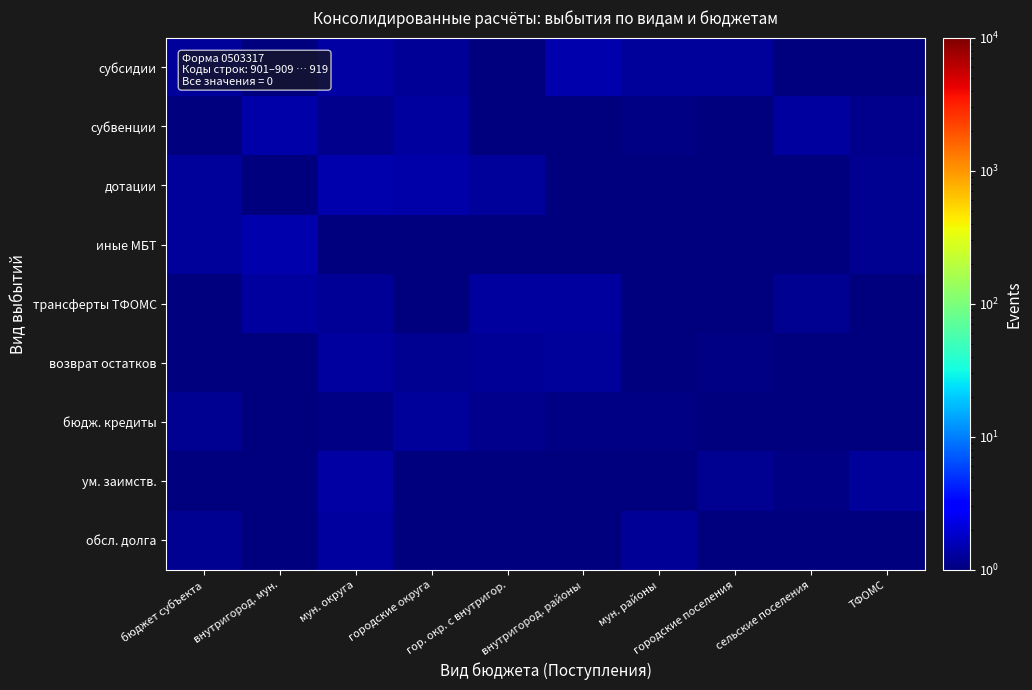

Reading right to left, list all the values displayed in this chart.

субсидии: ТФОМС=1.0	сельские поселения=0.6	городские поселения=1.3	мун. районы=1.3	внутригород. районы=1.5	гор. окр. с внутригор.=0.6	городские округа=1.2	мун. округа=1.4	внутригород. мун.=0.9	бюджет субъекта=1.3
субвенции: ТФОМС=1.1	сельские поселения=1.3	городские поселения=0.6	мун. районы=1.1	внутригород. районы=0.7	гор. окр. с внутригор.=0.9	городские округа=1.3	мун. округа=1.1	внутригород. мун.=1.4	бюджет субъекта=0.9
дотации: ТФОМС=1.2	сельские поселения=0.7	городские поселения=0.5	мун. районы=1.0	внутригород. районы=0.7	гор. окр. с внутригор.=1.3	городские округа=1.4	мун. округа=1.5	внутригород. мун.=0.9	бюджет субъекта=1.3
иные МБТ: ТФОМС=1.2	сельские поселения=0.7	городские поселения=1.0	мун. районы=0.6	внутригород. районы=0.7	гор. окр. с внутригор.=1.0	городские округа=0.9	мун. округа=0.8	внутригород. мун.=1.5	бюджет субъекта=1.2
трансферты ТФОМС: ТФОМС=0.6	сельские поселения=1.2	городские поселения=0.8	мун. районы=0.9	внутригород. районы=1.3	гор. окр. с внутригор.=1.3	городские округа=0.8	мун. округа=1.2	внутригород. мун.=1.3	бюджет субъекта=0.9
возврат остатков: ТФОМС=0.6	сельские поселения=0.6	городские поселения=1.1	мун. районы=1.0	внутригород. районы=1.3	гор. окр. с внутригор.=1.2	городские округа=1.2	мун. округа=1.3	внутригород. мун.=0.5	бюджет субъекта=0.7
бюдж. кредиты: ТФОМС=0.9	сельские поселения=0.5	городские поселения=0.8	мун. районы=1.1	внутригород. районы=1.1	гор. окр. с внутригор.=1.1	городские округа=1.3	мун. округа=1.1	внутригород. мун.=1.0	бюджет субъекта=1.2
ум. заимств.: ТФОМС=1.3	сельские поселения=1.1	городские поселения=1.2	мун. районы=0.8	внутригород. районы=0.8	гор. окр. с внутригор.=0.6	городские округа=0.7	мун. округа=1.4	внутригород. мун.=0.9	бюджет субъекта=0.7
обсл. долга: ТФОМС=1.0	сельские поселения=0.7	городские поселения=1.0	мун. районы=1.2	внутригород. районы=0.6	гор. окр. с внутригор.=0.5	городские округа=0.7	мун. округа=1.3	внутригород. мун.=0.9	бюджет субъекта=1.2